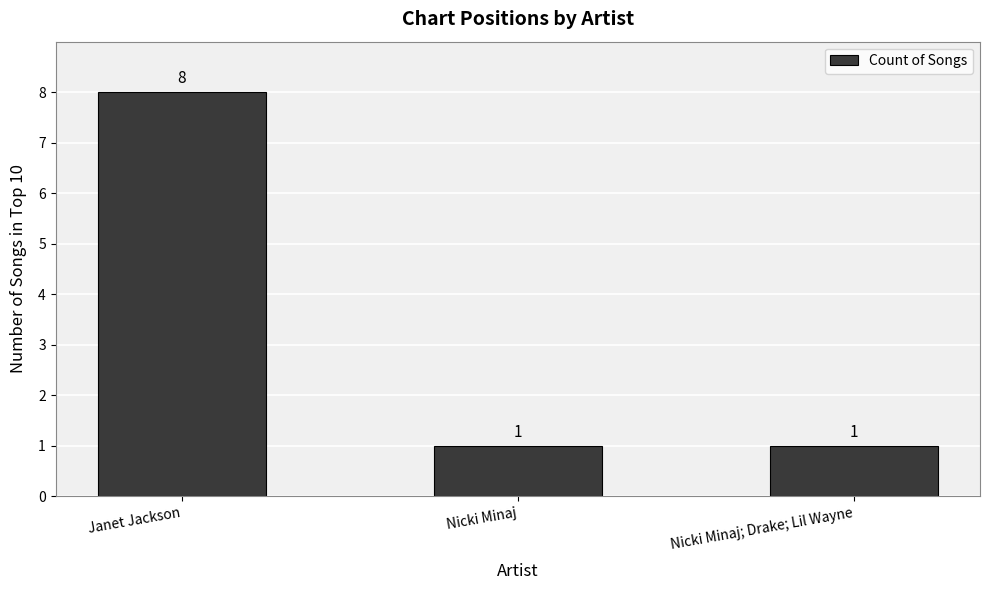

Which label corresponds to the largest value in the chart?

Janet Jackson